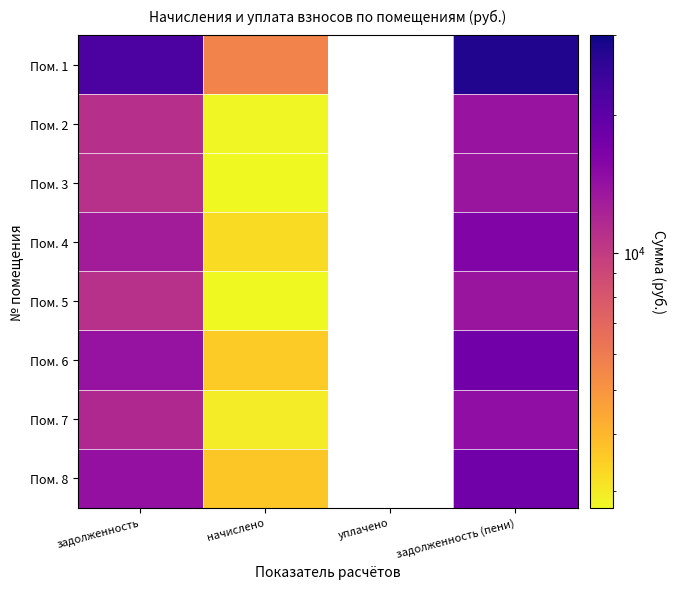

Which label corresponds to the largest value in the chart?

задолженность (пени)